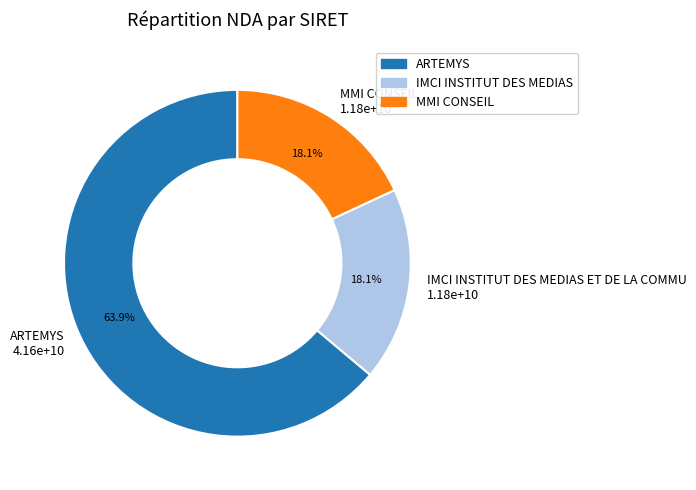

Do ARTEMYS 4.16e+10 and MMI CONSEIL 1.18e+10 together represent more than half of the pie?

Yes